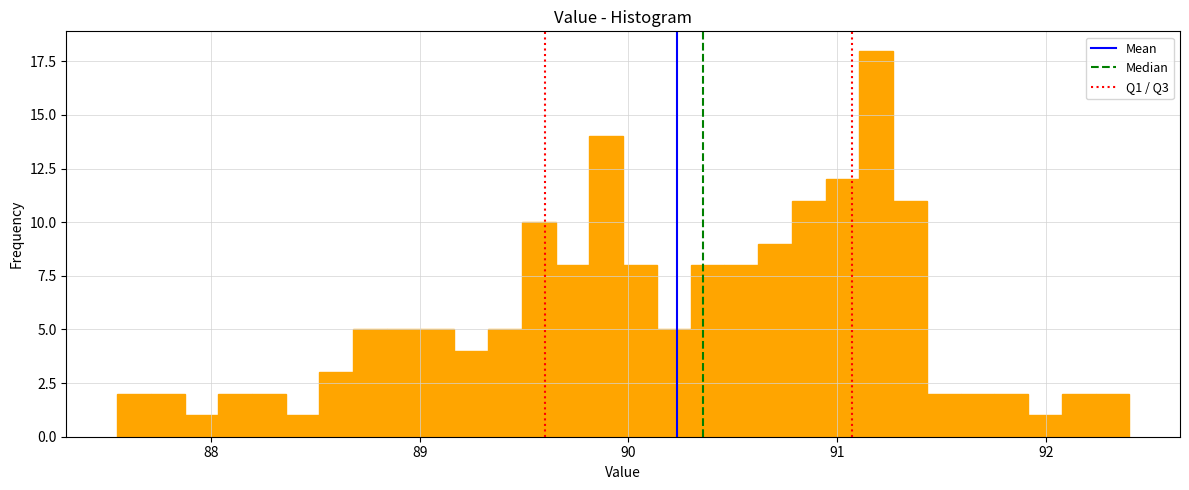

Around what value on the x-axis is the tallest bar? Give the approximate position of its centre, as read against the axis.

91.2